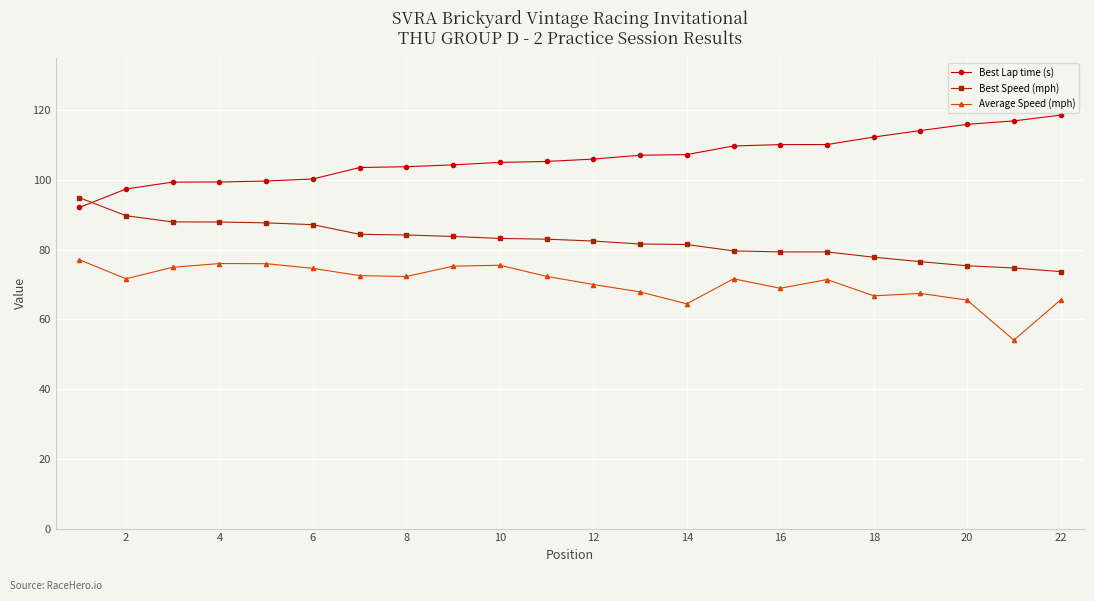

What is the smallest value displayed?

54.1